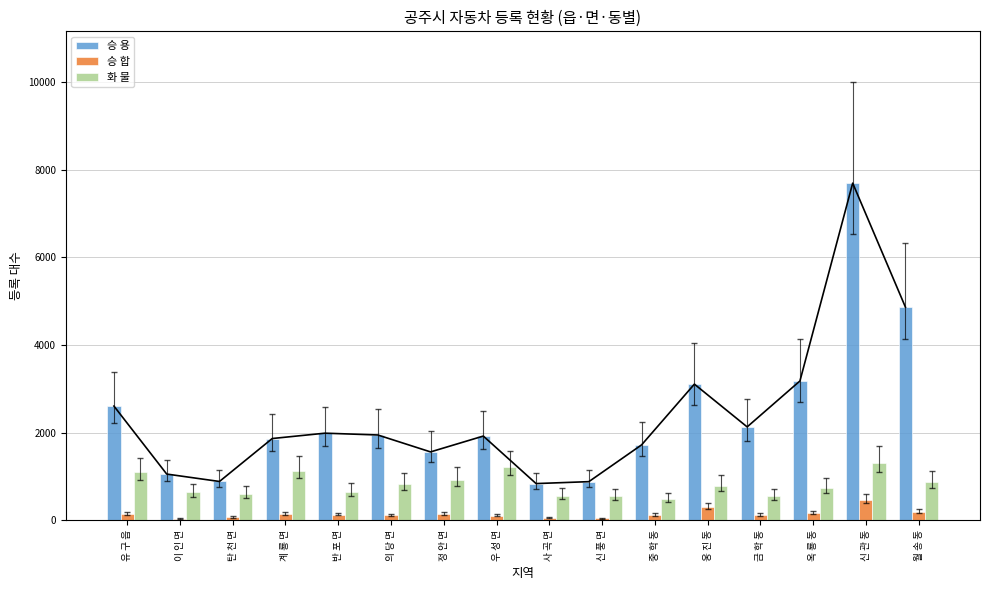

Reading left to right, what are all the values shown in this chart?

승 용: 2608	1058	889	1868	1990	1949	1563	1924	841	885	1724	3108	2133	3180	7690	4862
승 합: 141	44	72	140	136	117	148	113	62	48	131	301	133	173	458	204
화 물: 1094	639	611	1139	654	830	933	1210	569	559	489	791	557	738	1309	866